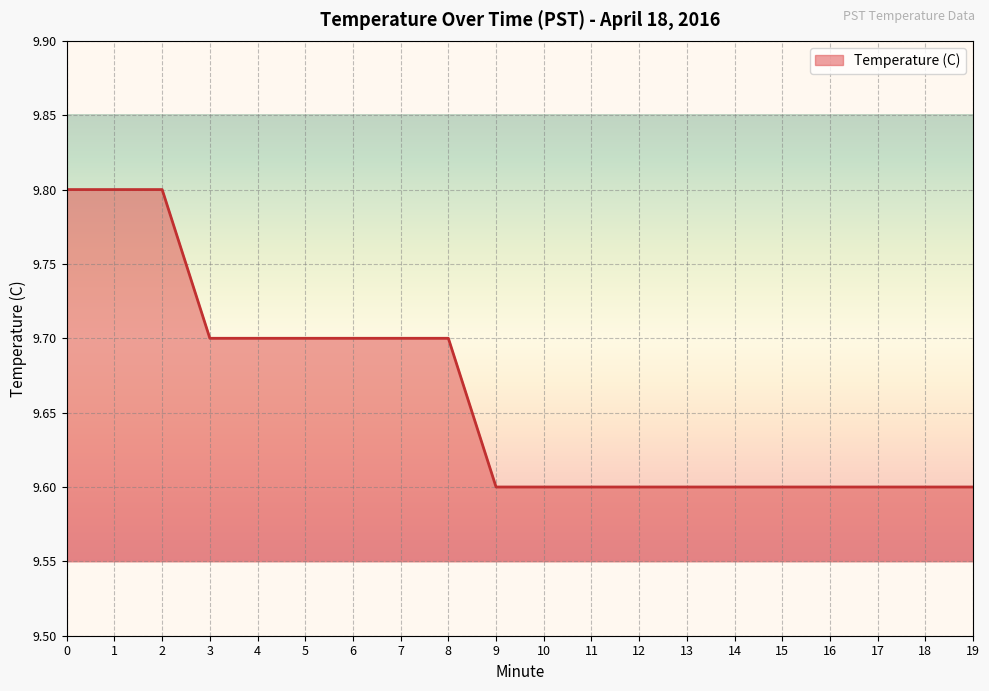

What is the approximate value at 15?

9.6